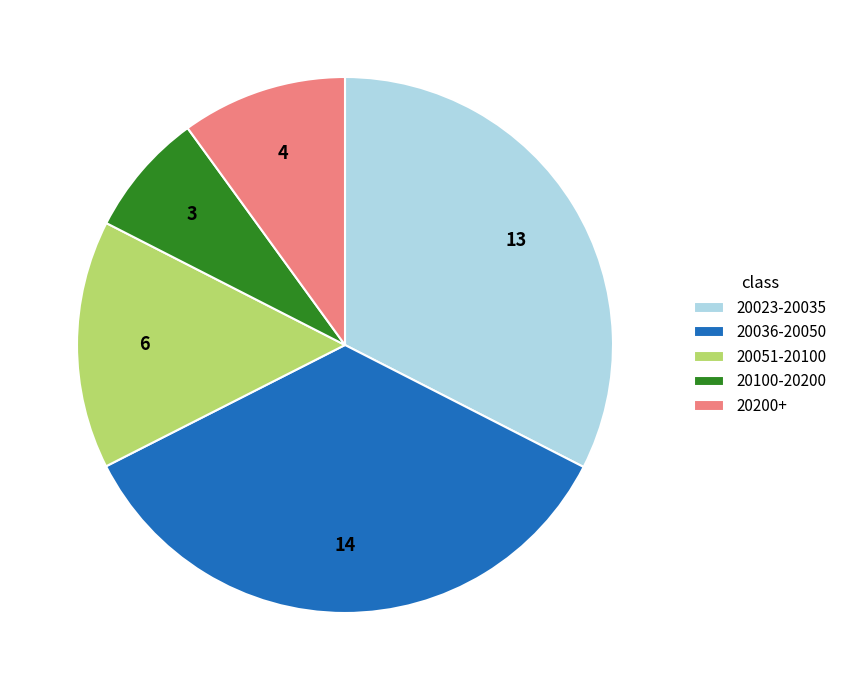

Which slice is the smallest?

20100-20200